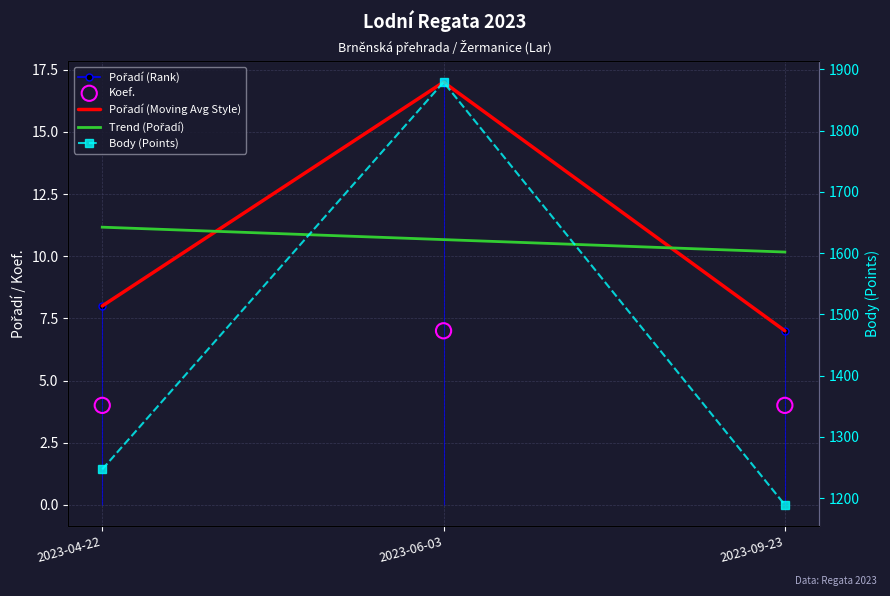

Which series has the largest total across all categories?

Body (Points)